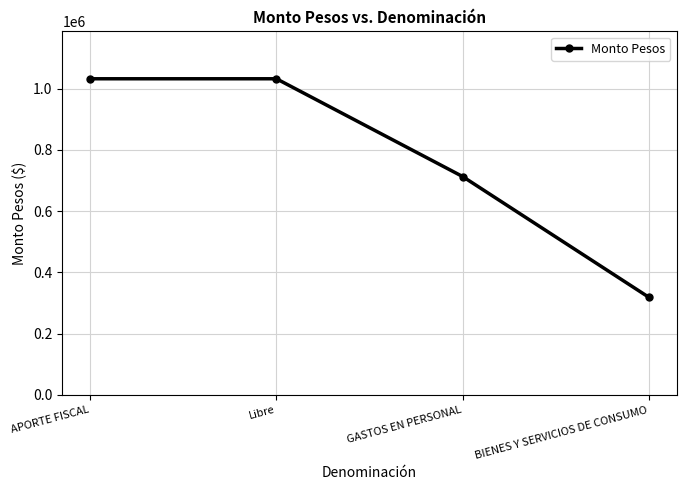

What is the sum of all values?

3095367